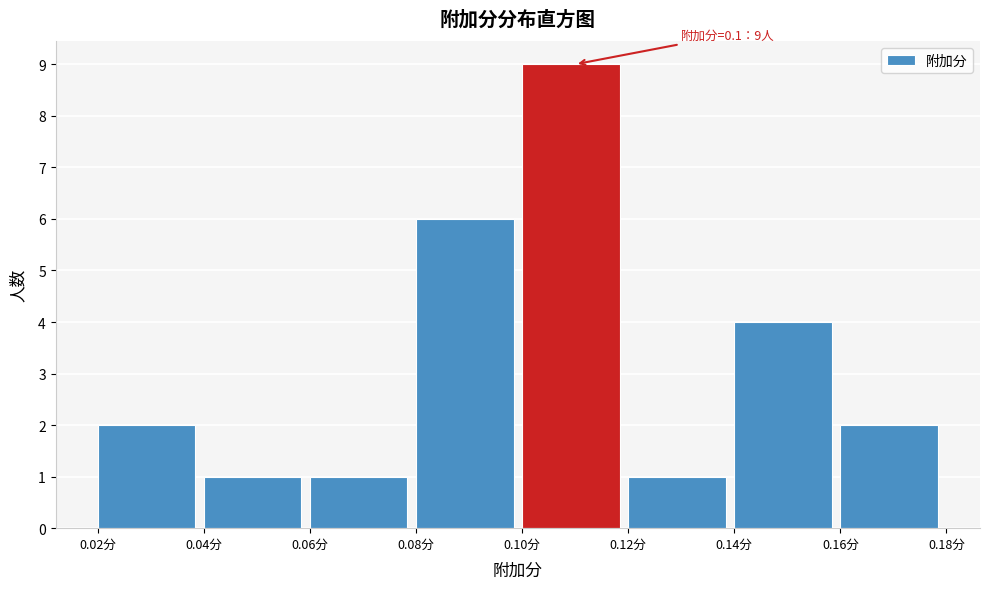

Which range on the x-axis has the tallest bar?

0.10 to 0.12